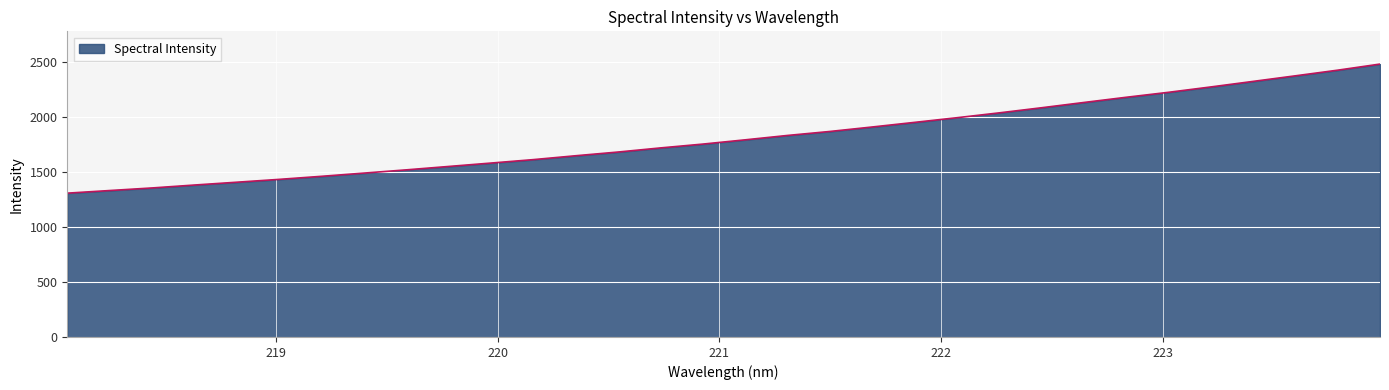

What is the greatest value displayed?

2483.4